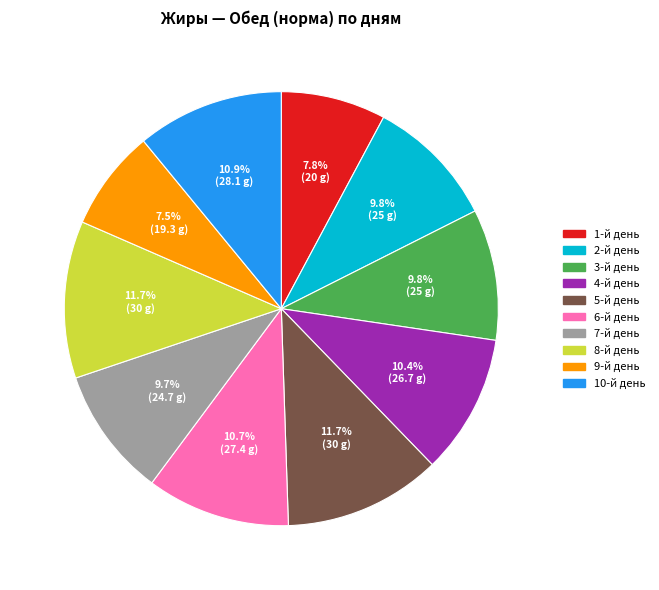

Does 9-й день represent more than half of the total?

No